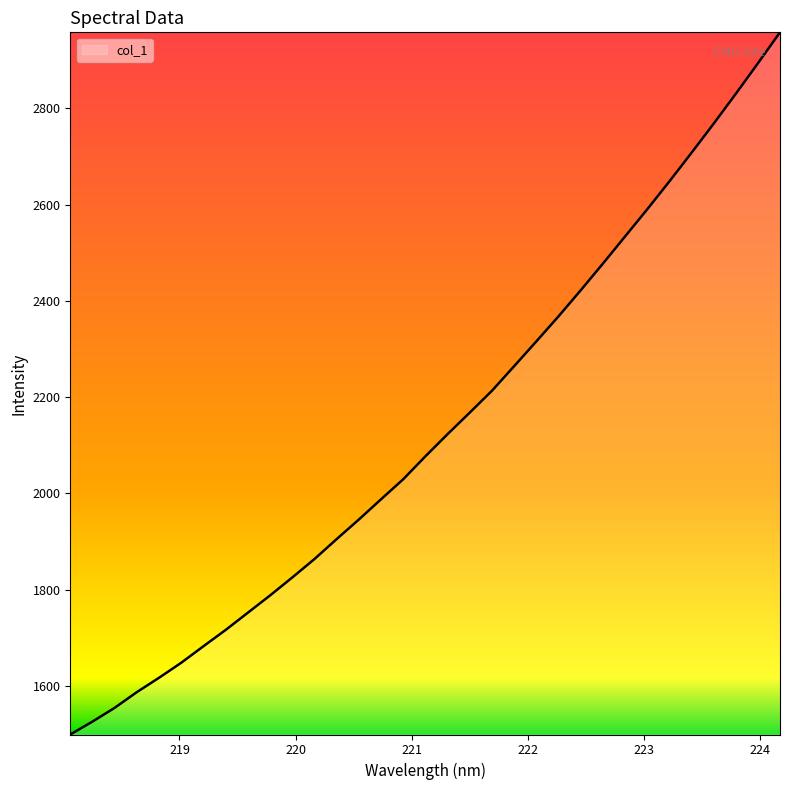

What is the difference between the maximum and minimum values?

1458.3